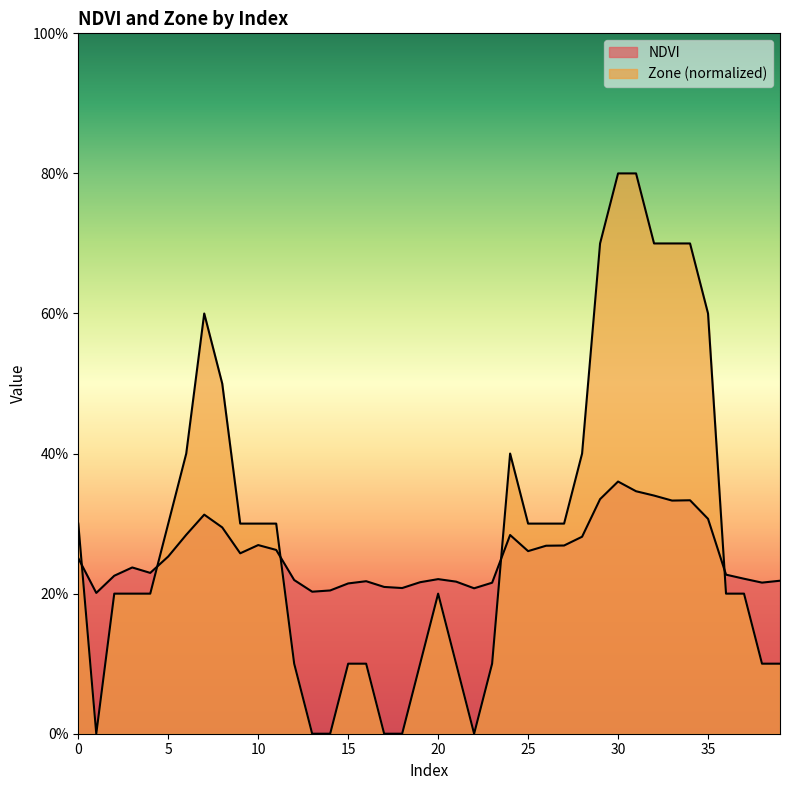

Does the chart display data point markers on the line(s)?

No